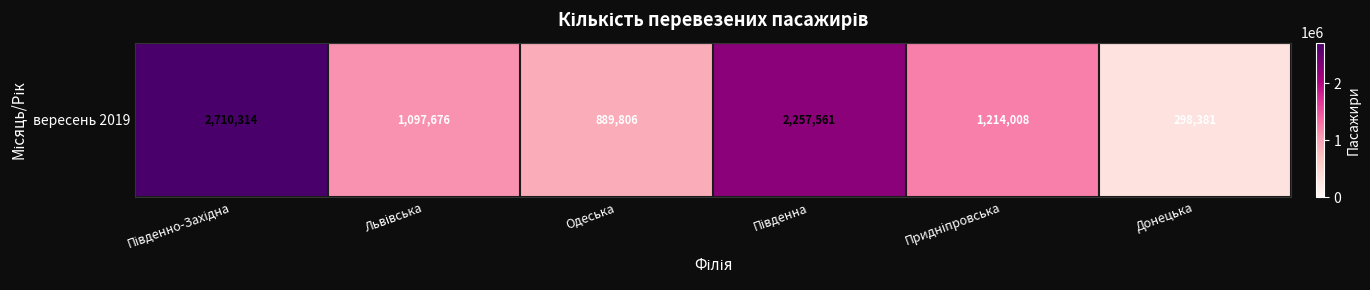

How many values exceed 1214008?

2